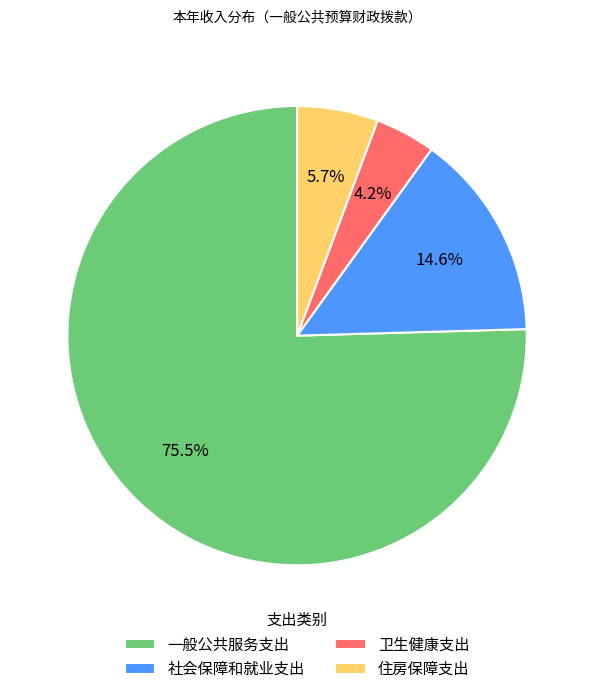

Which category has the smallest portion of the pie?

卫生健康支出